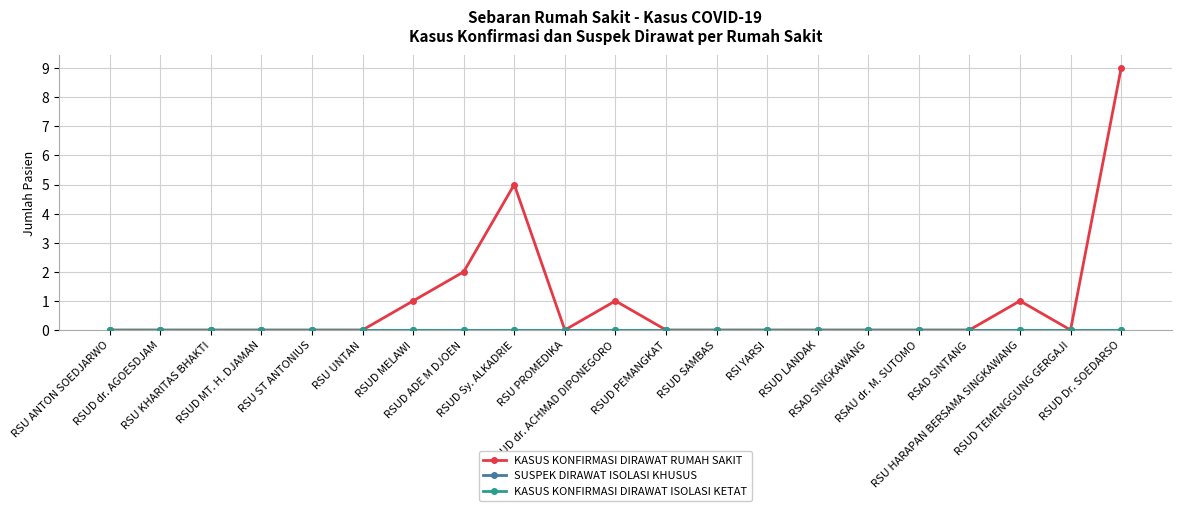

True or false: SUSPEK DIRAWAT ISOLASI KHUSUS and KASUS KONFIRMASI DIRAWAT ISOLASI KETAT cross at least once.

False